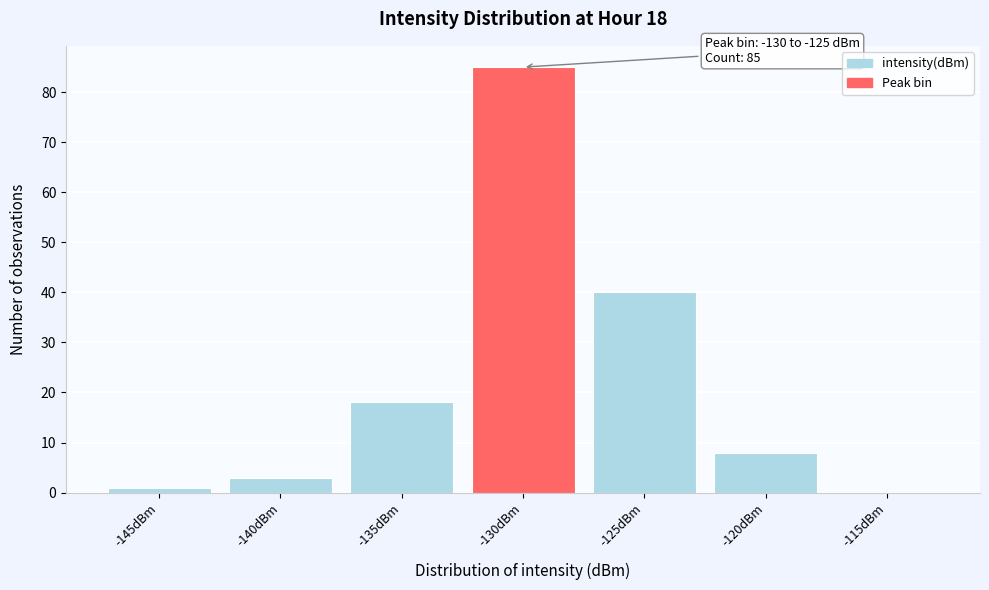

Reading left to right, transcribe all the data shown in this chart.

-145dBm=1	-140dBm=3	-135dBm=18	-130dBm=85	-125dBm=40	-120dBm=8	-115dBm=0